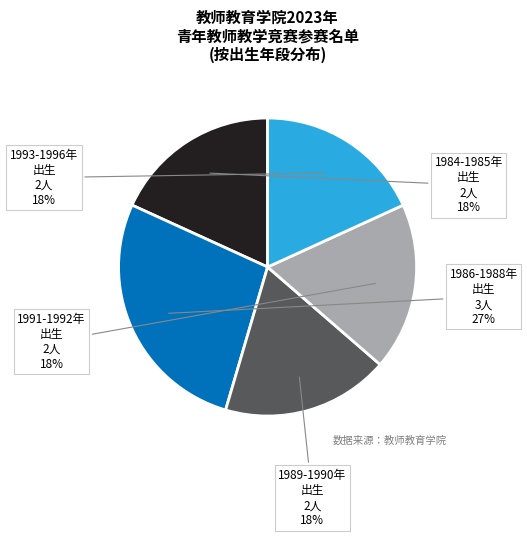

Is there a majority slice in this chart?

No